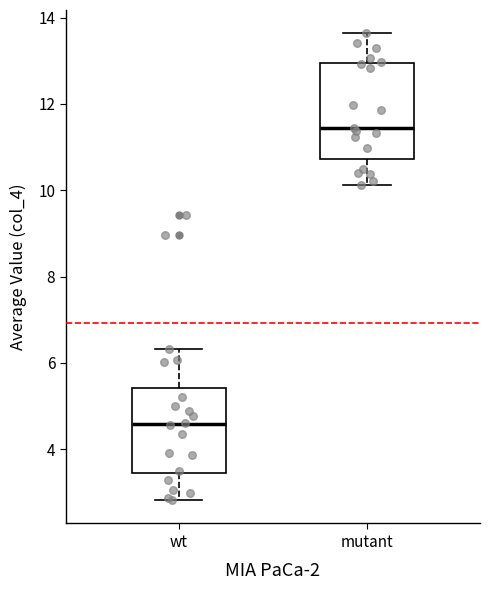

Reading left to right, read every box against the y-axis: the position of its median line, the range the box covers, and the ends of its whiskers. The values are not printed on the chart, so give them approximately, as read against the axis.

wt: median 4.6, box 3.4 to 5.4, whiskers 2.8 to 6.4
mutant: median 11.4, box 10.8 to 13.0, whiskers 10.2 to 13.6